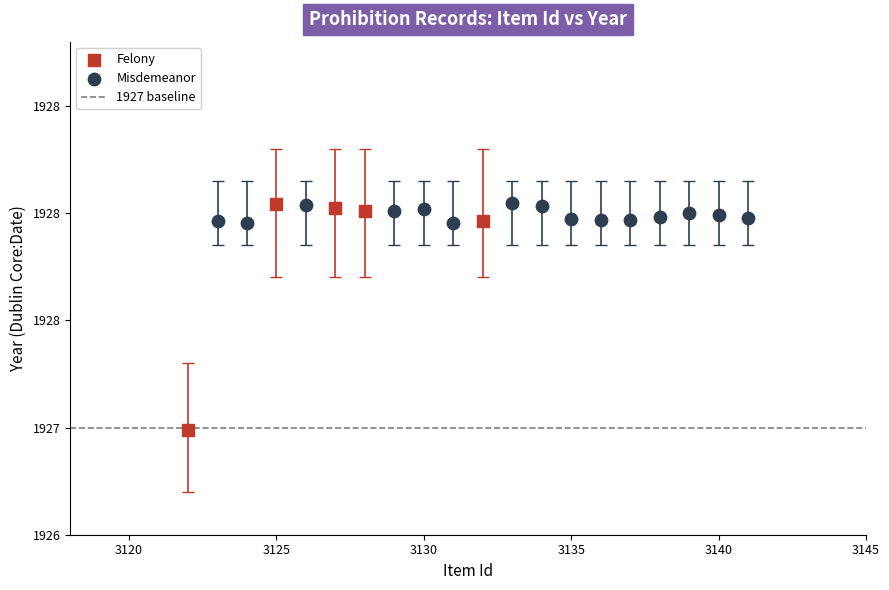

Which series contains the lowest Y value?

Felony